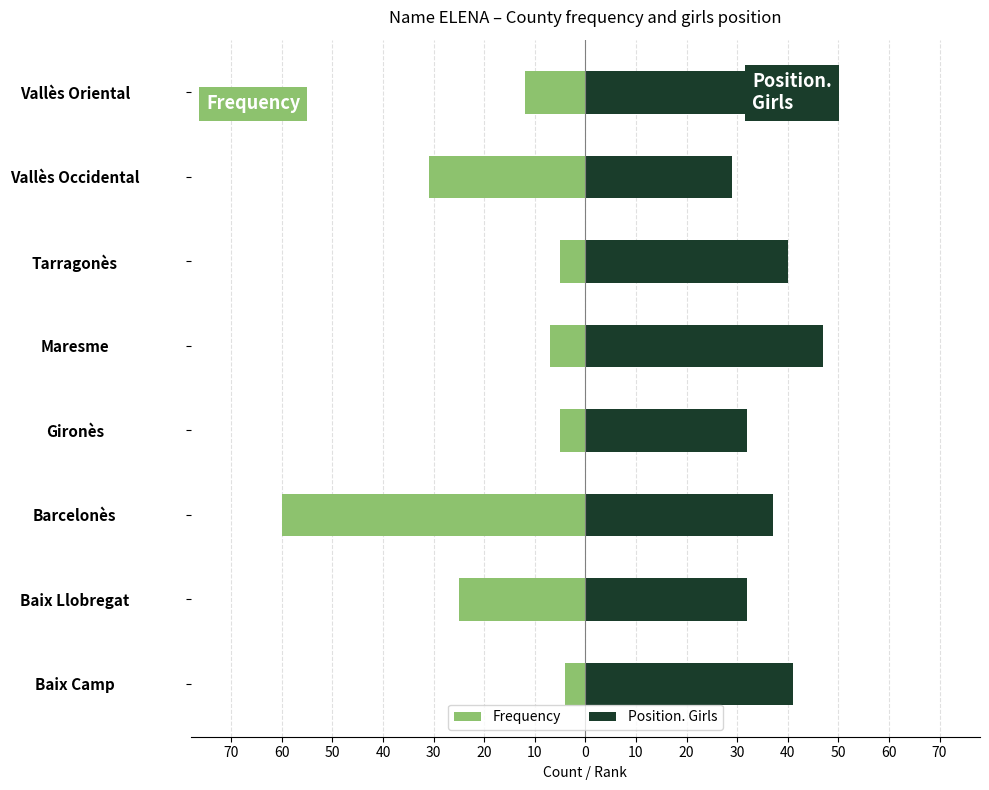

What is the difference between the maximum and minimum values in the Frequency series?

56